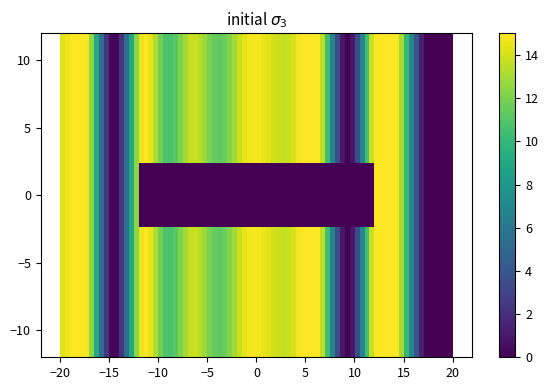

Reading left to right, list all the values displayed in this chart.

1: 14.3	14.4	0.0	14.2	10.8	13.8	11.3	14.3	14.3	14.3	14.3	0.0	14.3	14.4	0.0	0.0
2: 14.3	14.4	0.0	14.2	10.8	13.8	11.3	14.3	14.3	14.3	14.3	0.0	14.3	14.4	0.0	0.0
3: 14.3	14.4	0.0	14.2	10.8	13.8	11.3	14.3	14.3	14.3	14.3	0.0	14.3	14.4	0.0	0.0
4: 14.3	14.4	0.0	14.2	10.8	13.8	11.3	14.3	14.3	14.3	14.3	0.0	14.3	14.4	0.0	0.0
5: 14.3	14.4	0.0	14.2	10.8	13.8	11.3	14.3	14.3	14.3	14.3	0.0	14.3	14.4	0.0	0.0